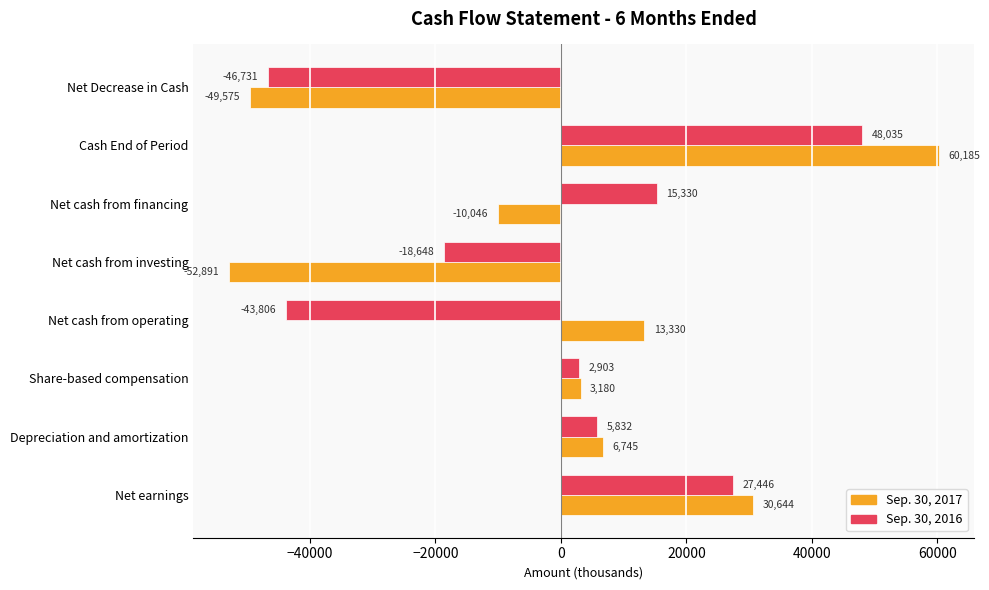

Where is Sep. 30, 2017 nearest to the value 3647?

Share-based compensation